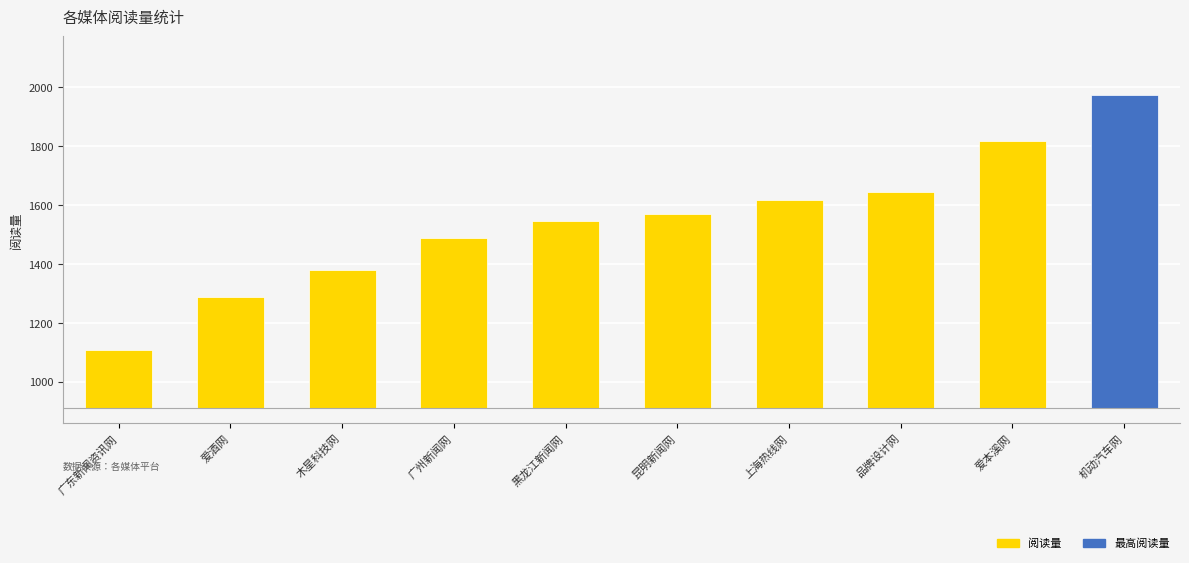

Approximately how many times larger is the value at 爱本溪网 compared to 广州新闻网?

1.2